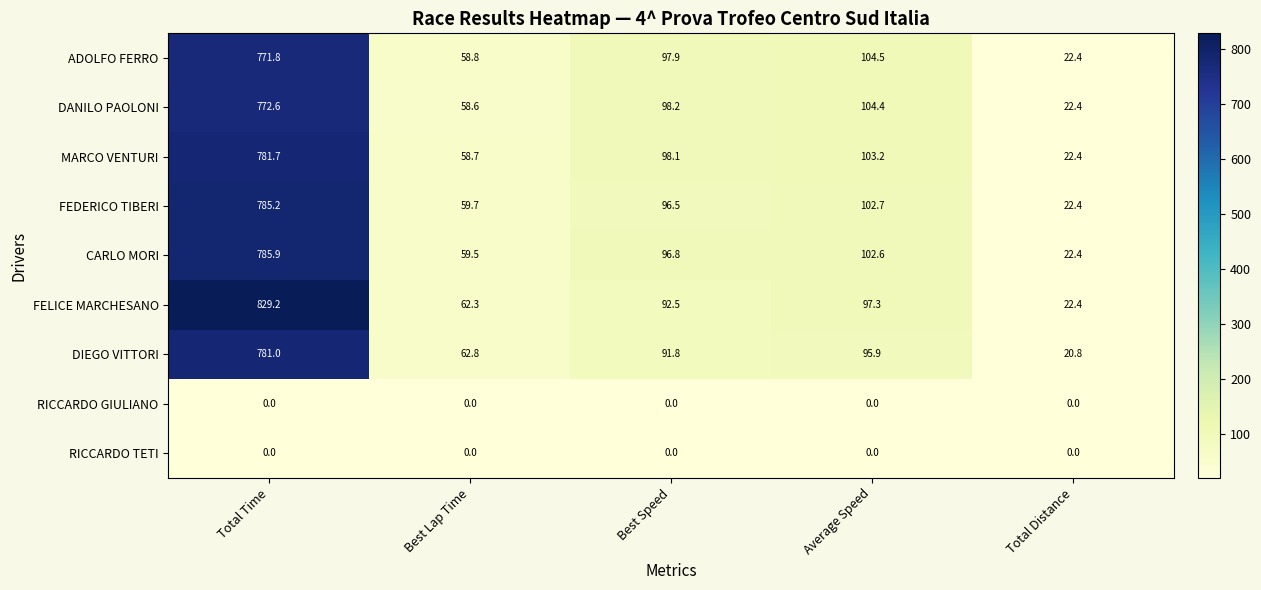

Which series changed the most between Best Lap Time and Average Speed?

DANILO PAOLONI